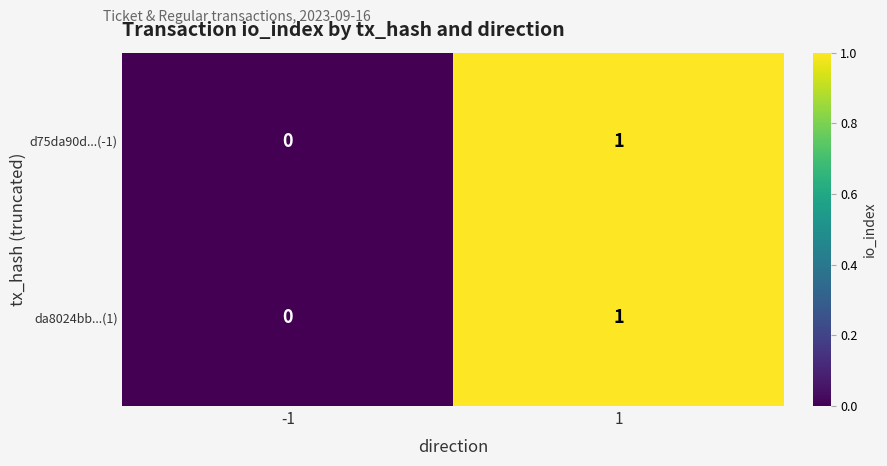

At which category is the sum across all series the highest?

1